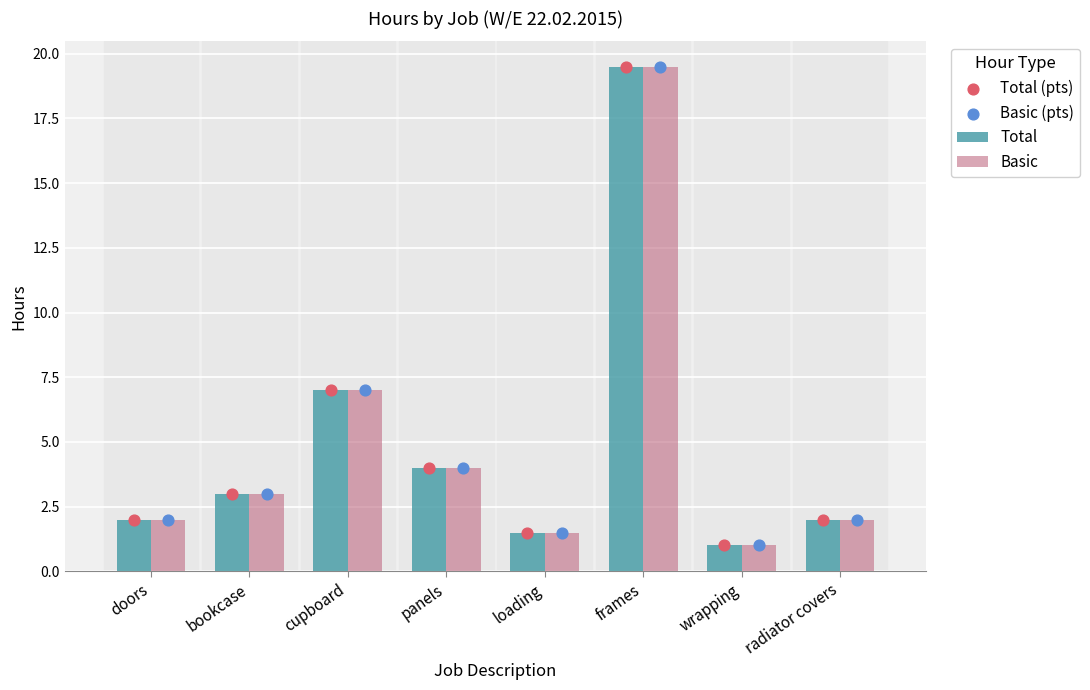

At which category is the sum across all series the highest?

frames